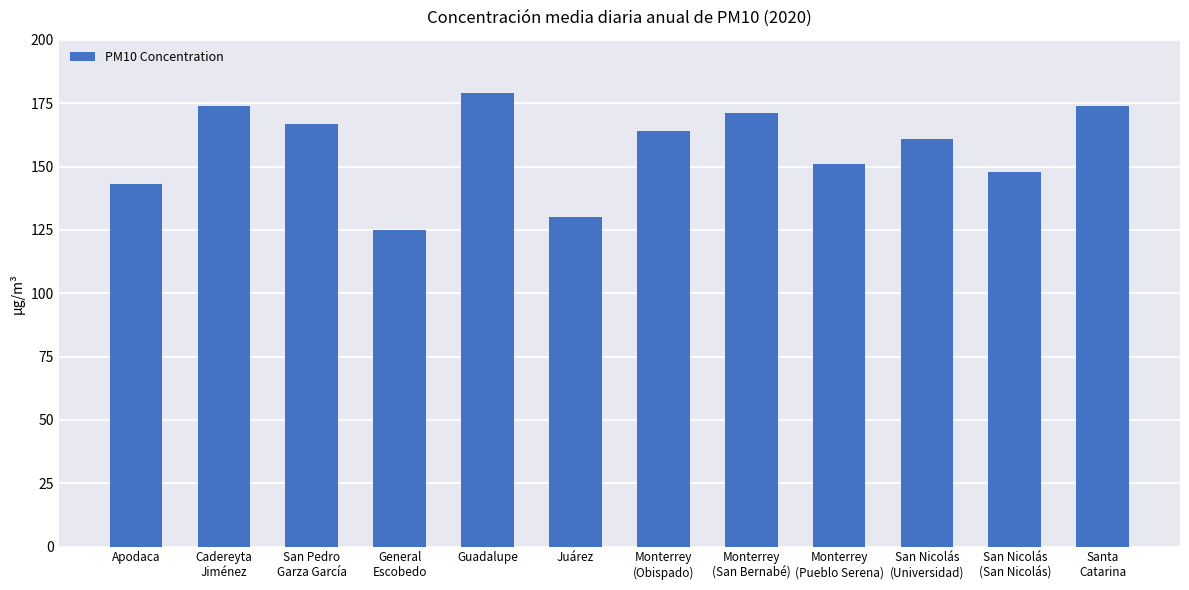

Which has a higher value, Guadalupe or Monterrey
(San Bernabé)?

Guadalupe